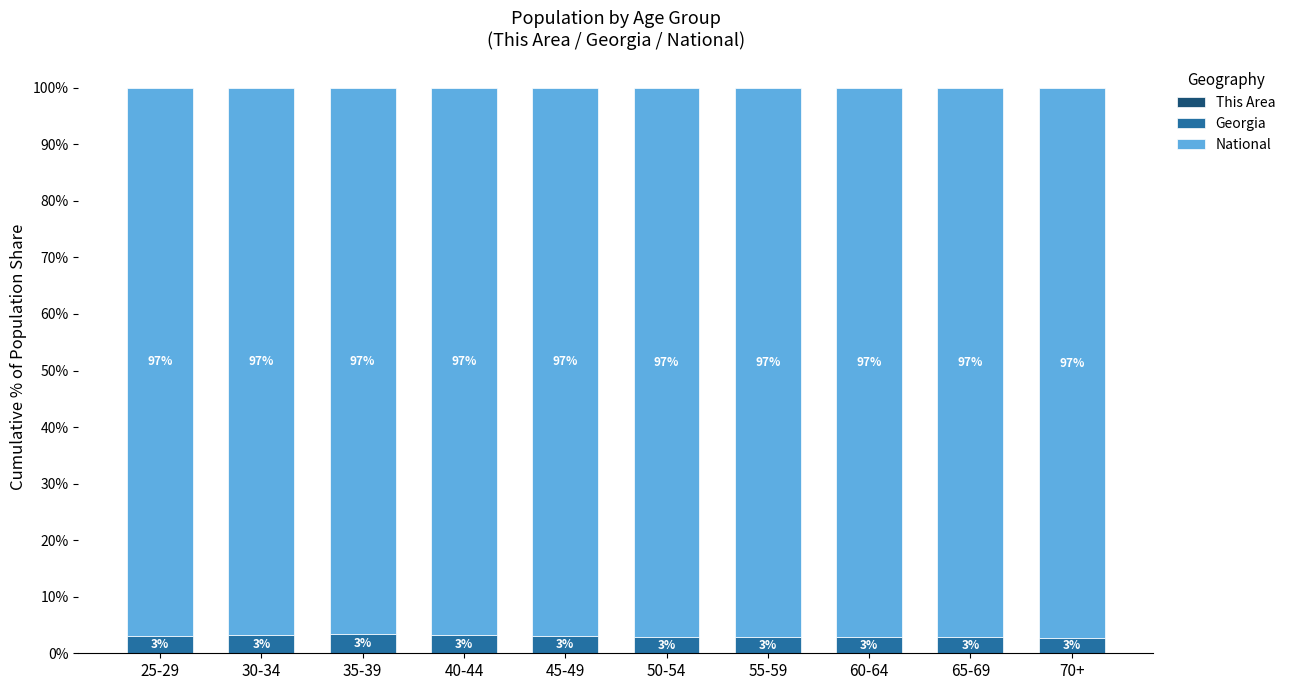

What is the total value across all series at 45-49?

100.0